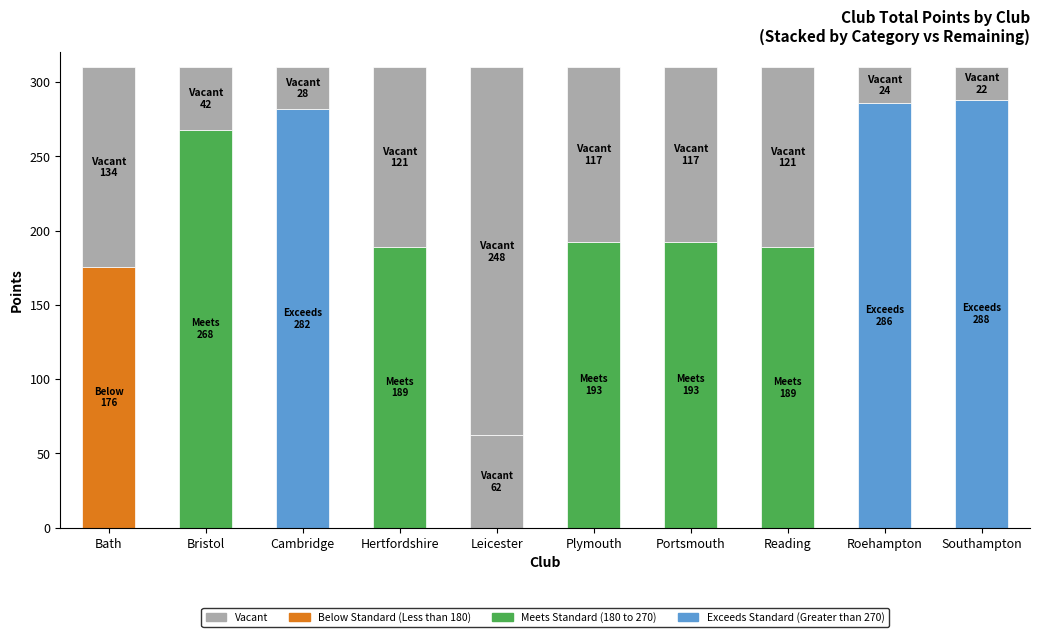

Rank the categories by value from highest to lowest.

Southampton, Roehampton, Cambridge, Bristol, Plymouth, Portsmouth, Hertfordshire, Reading, Bath, Leicester